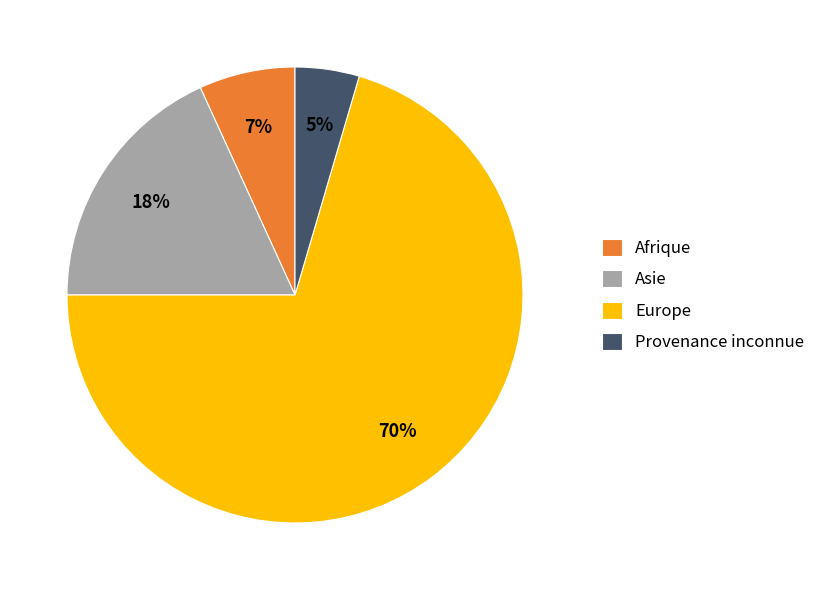

Which slice is the smallest?

Provenance inconnue